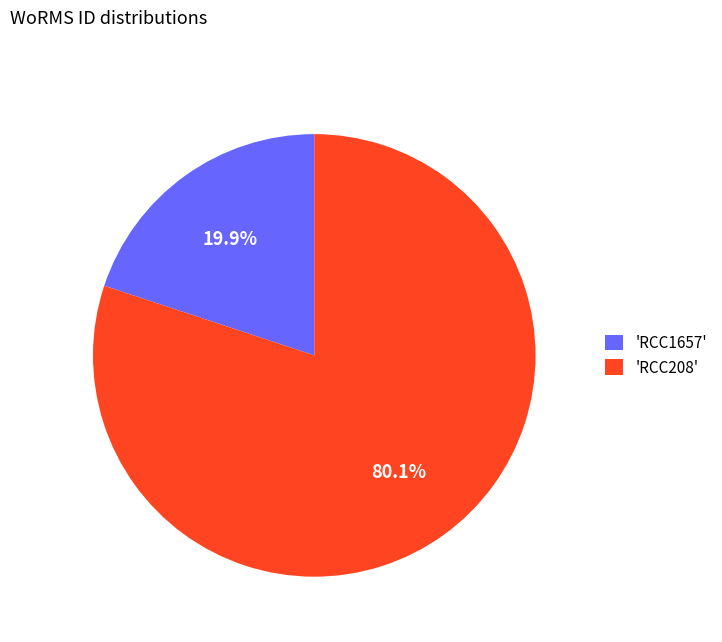

What portion of the pie excludes 'RCC208'?

19.9%